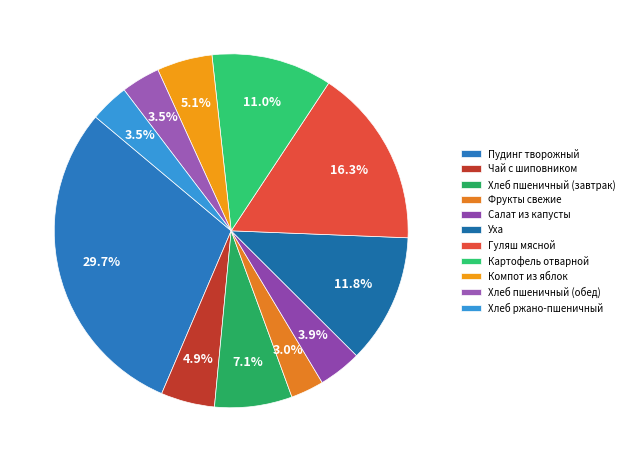

What percentage is NOT represented by Картофель отварной?

89.0%